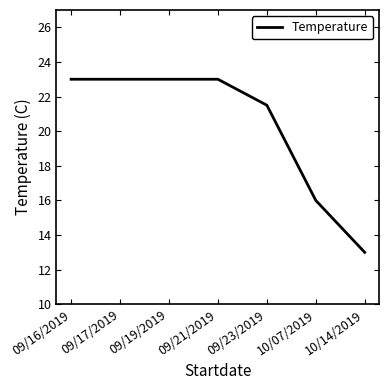

Read the value at 09/19/2019.

23.0